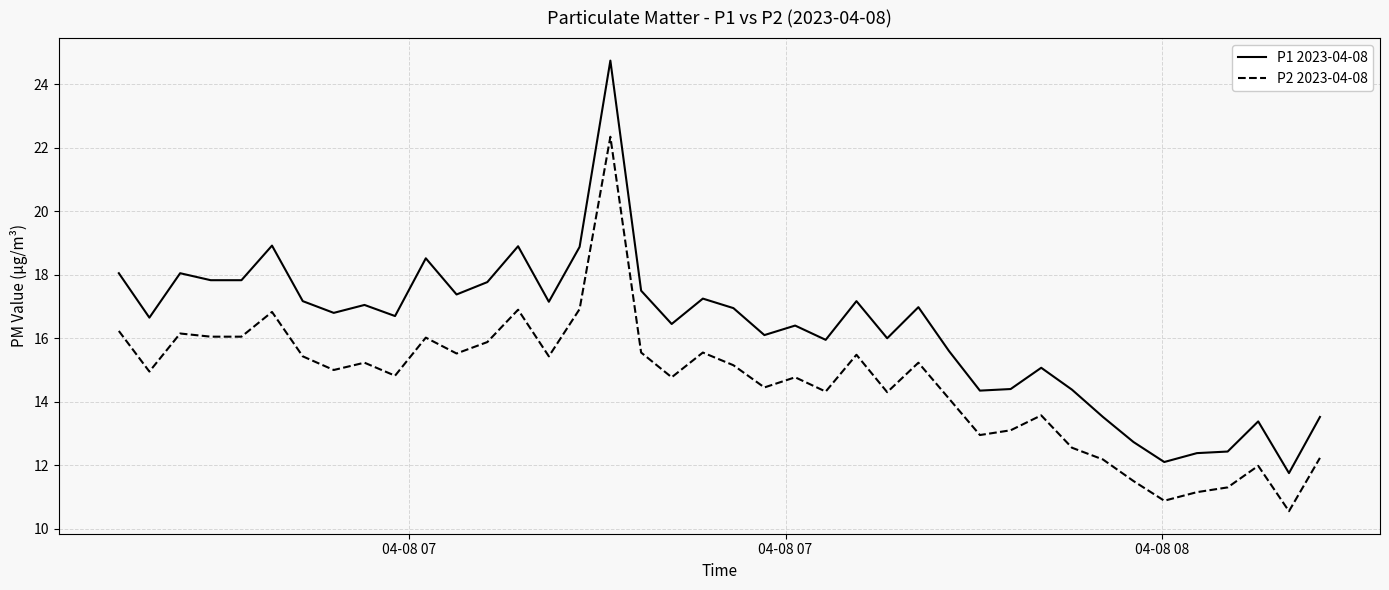

What is the minimum value for P1 2023-04-08?

11.8